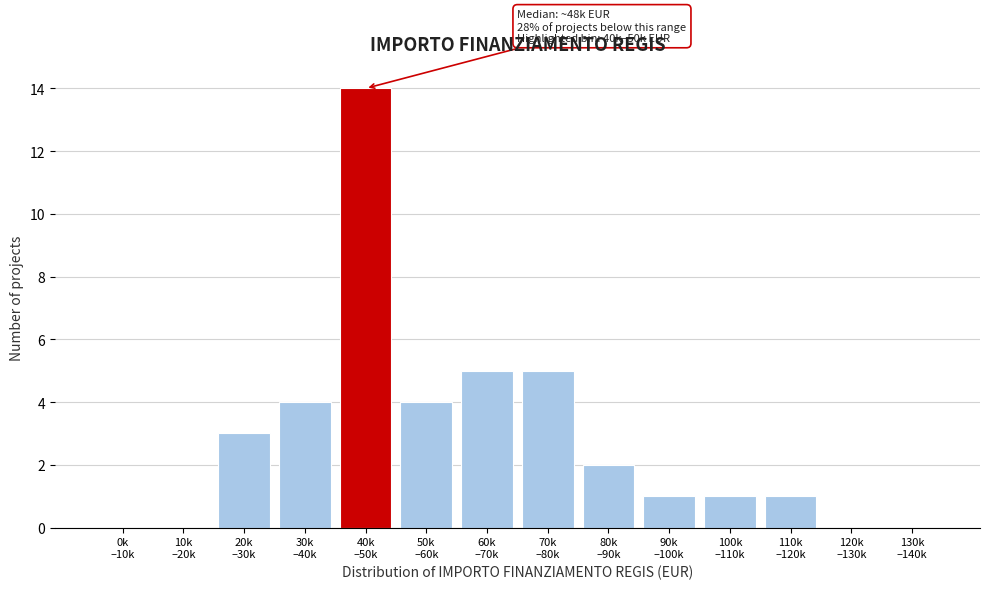

What is the sum of all values?

40